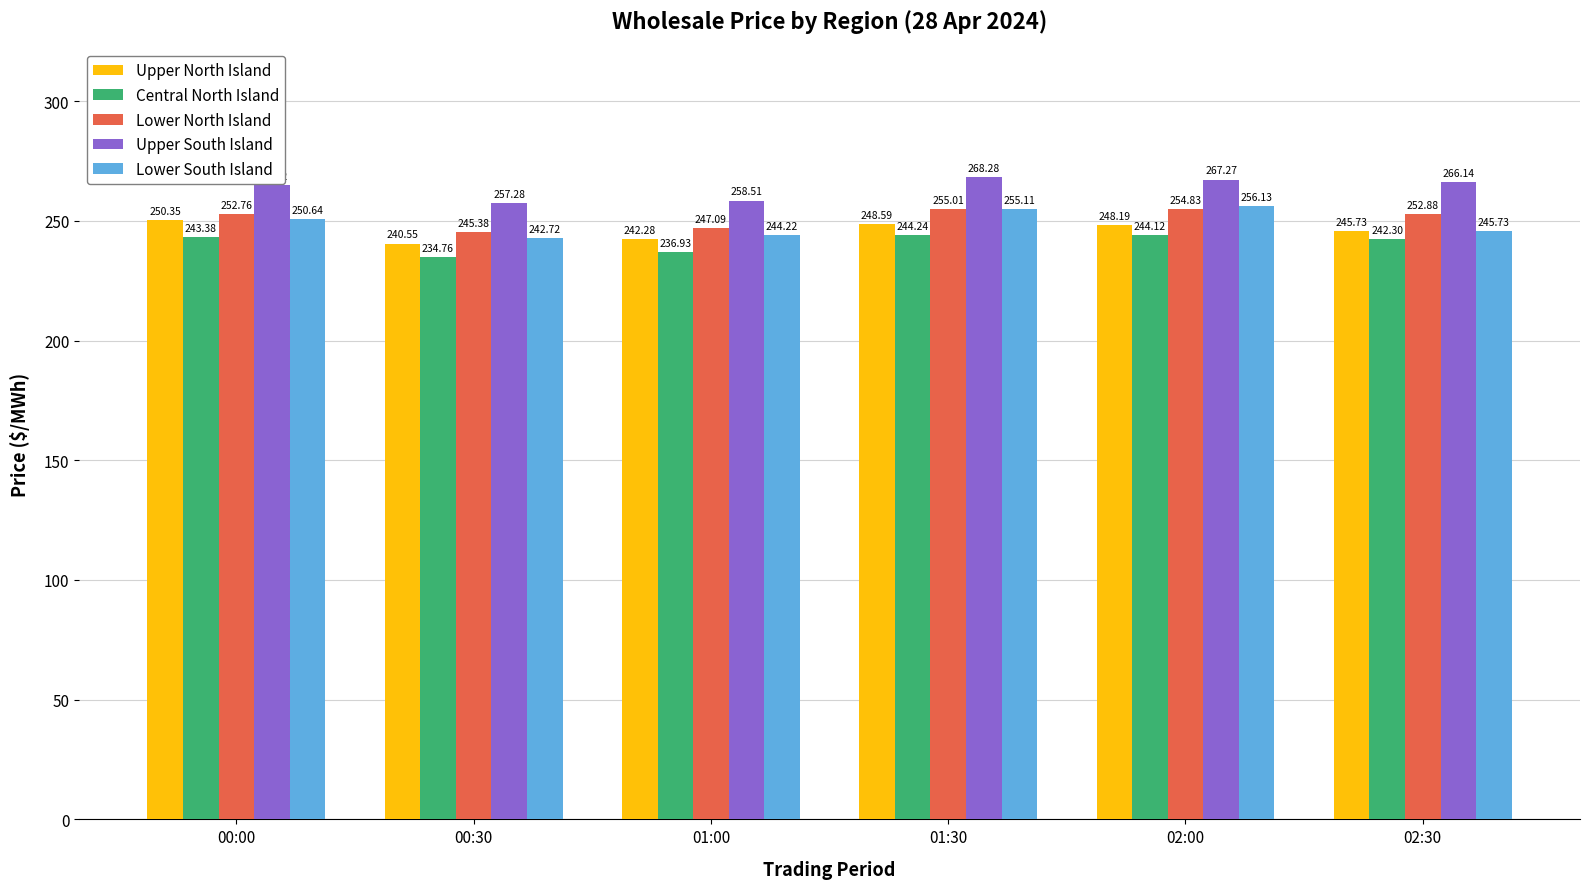

Rank the series by their maximum value, from highest to lowest.

Upper South Island, Lower South Island, Lower North Island, Upper North Island, Central North Island